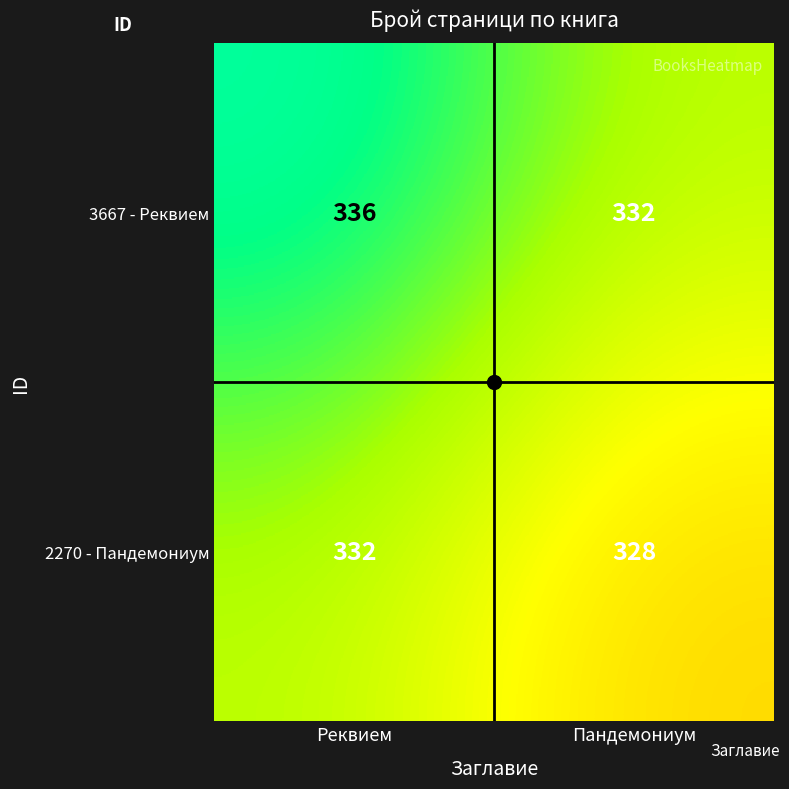

What is the sum of all 3667 - Реквием values?

668